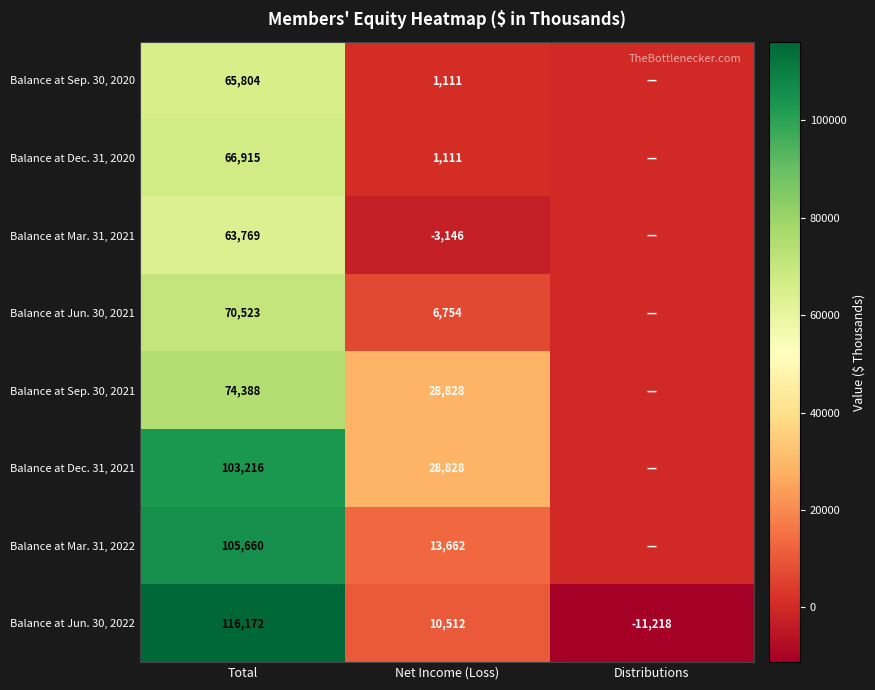

What is the difference between the Balance at Dec. 31, 2020 values at Net Income (Loss) and Total?

65804